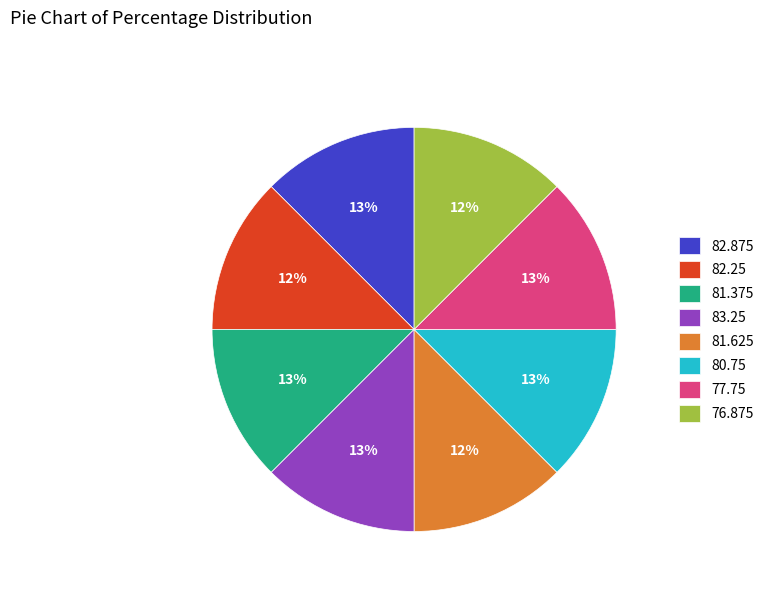

To the nearest percent, what is the average slice percentage?

12%